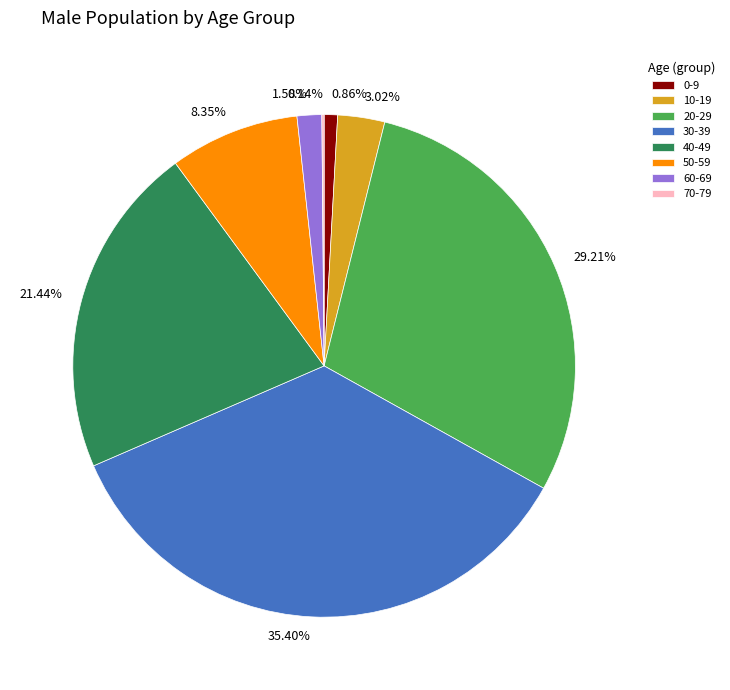

Which slice is the largest?

30-39